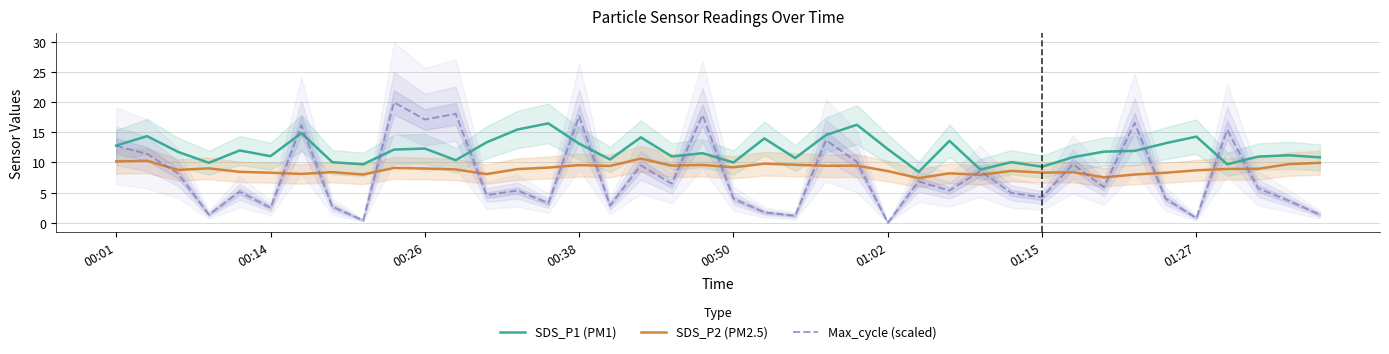

The SDS_P1 (PM1) series shows 9.3 at 01:15. True or false?

True